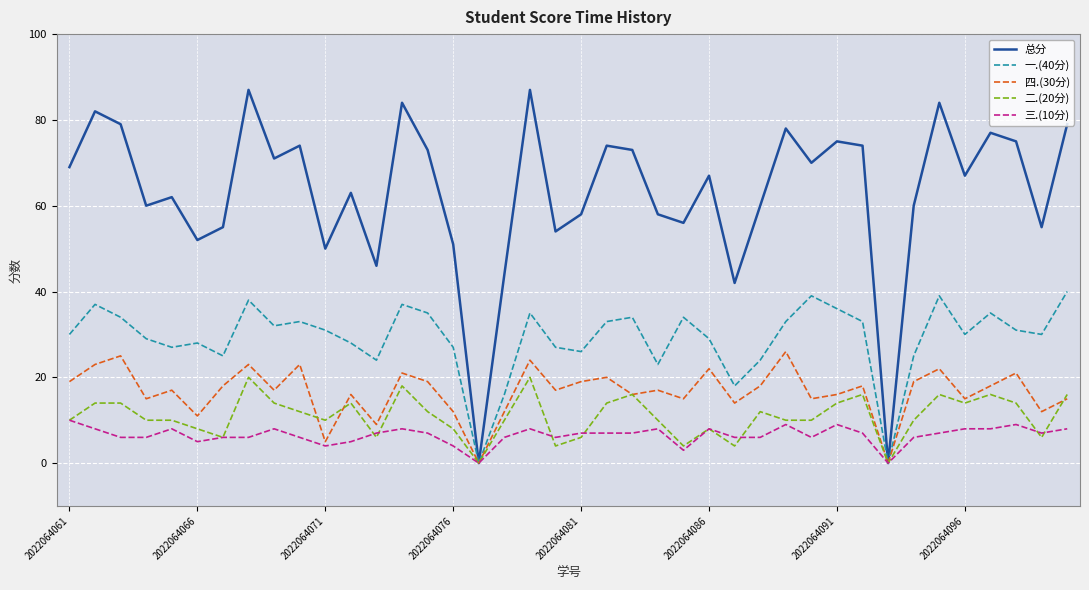

What is the greatest value displayed?

87